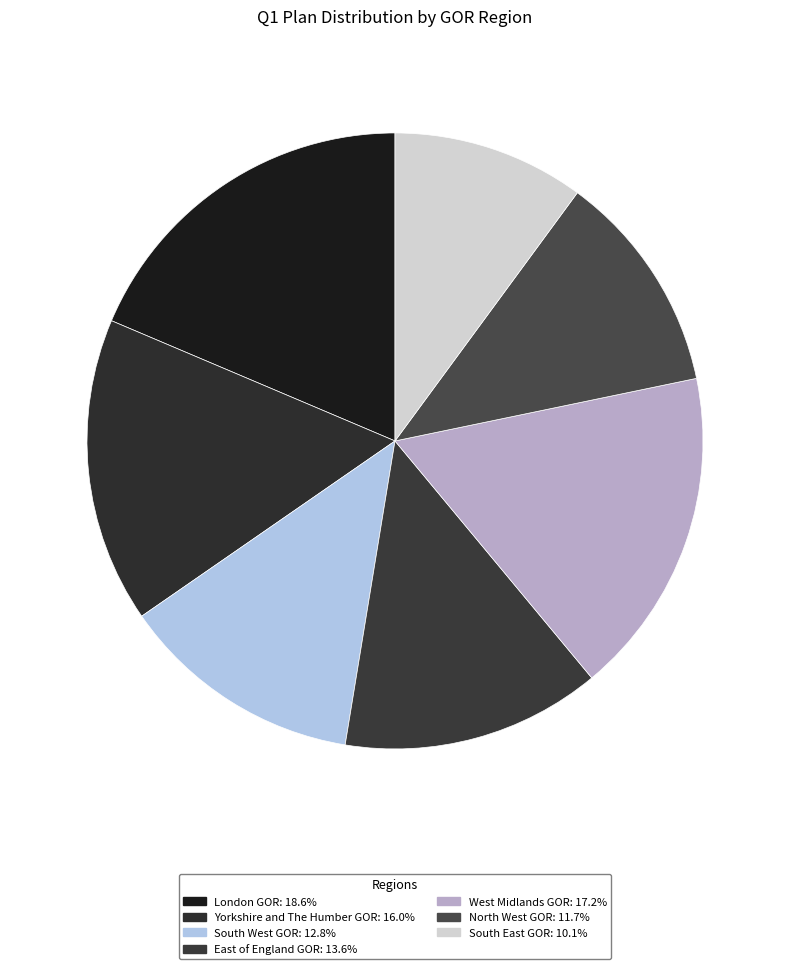

Approximately how many times larger is the value at West Midlands GOR compared to South West GOR?

1.3